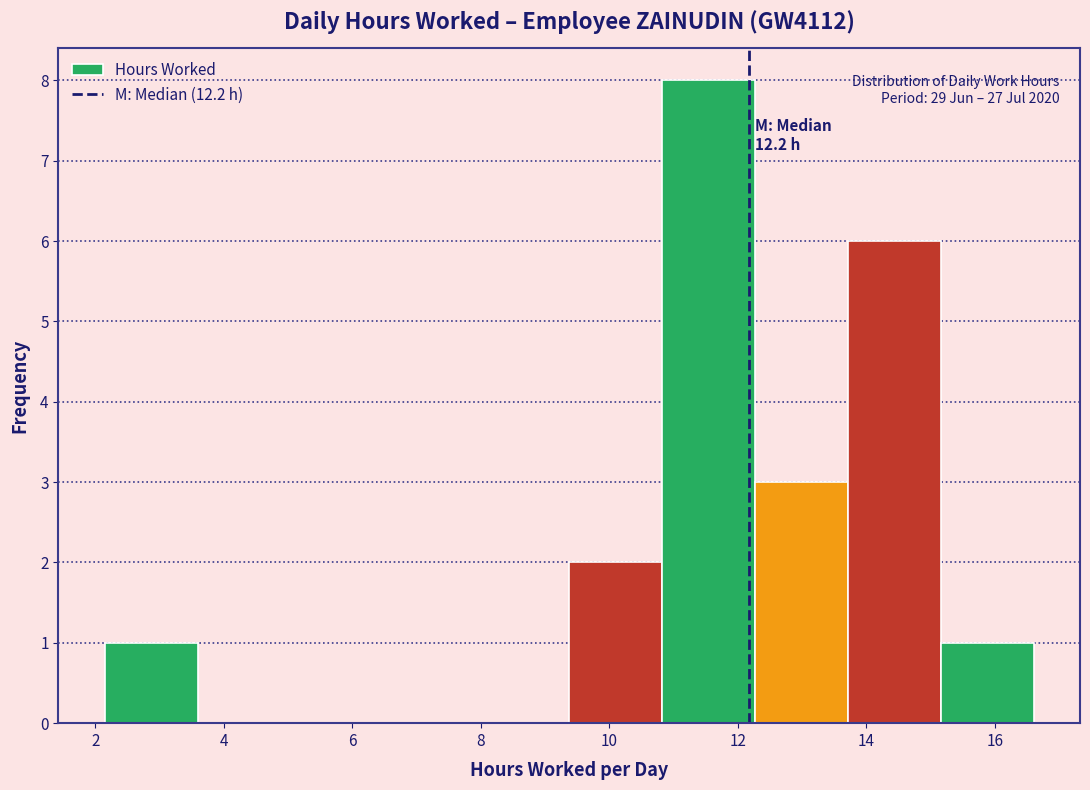

Which range on the x-axis has the tallest bar?

10.8 to 12.2